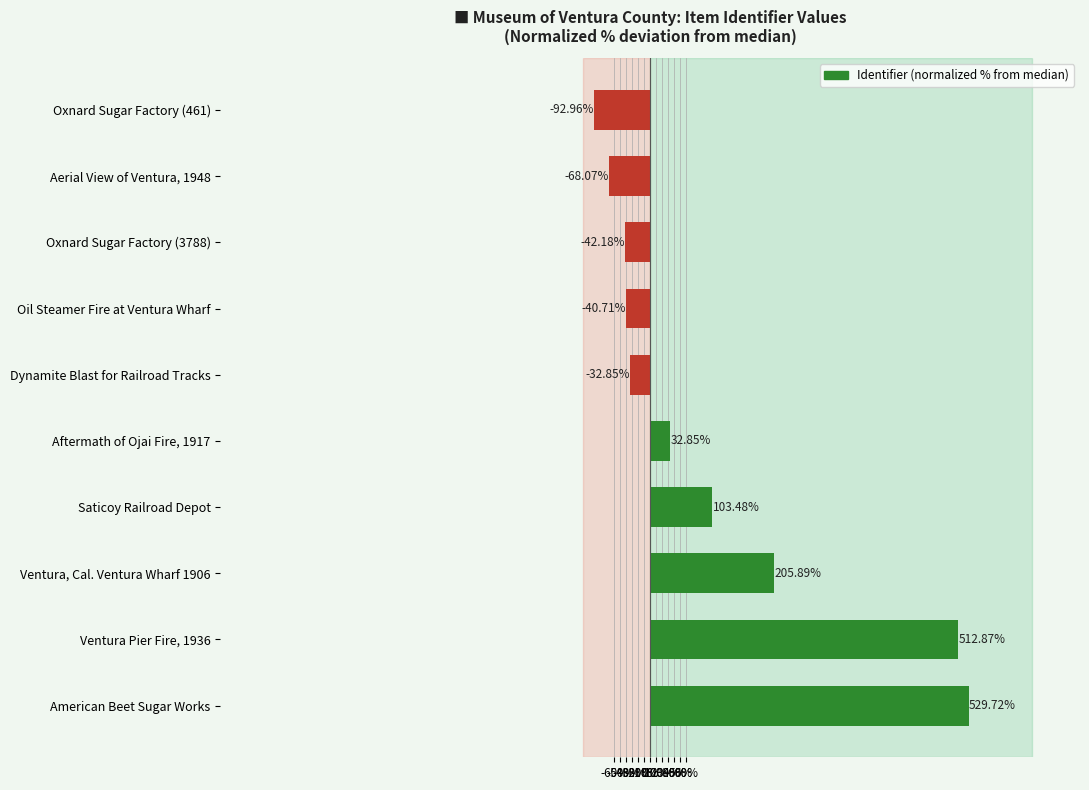

What is the sum of all values?

1108.0